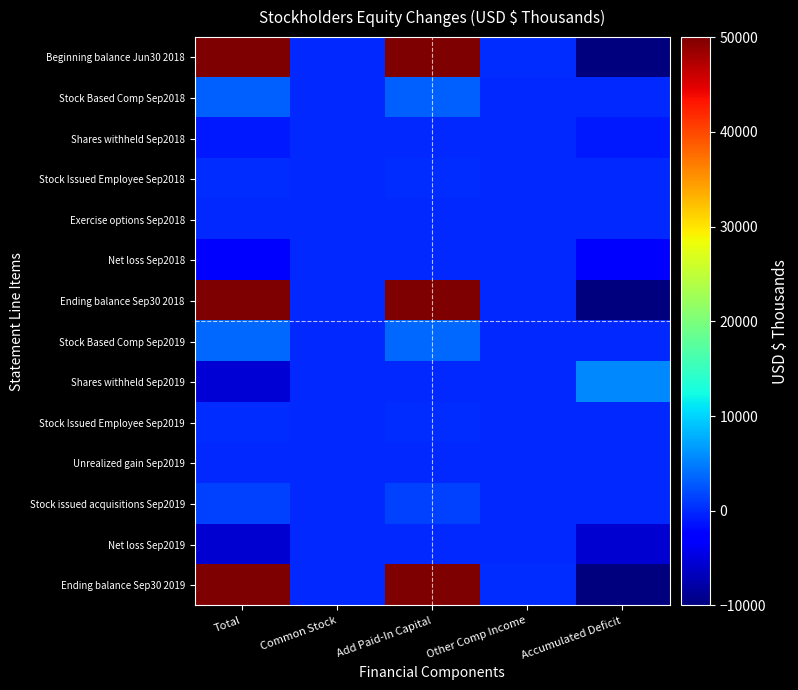

What is the difference between the highest and lowest values at Total?

147854